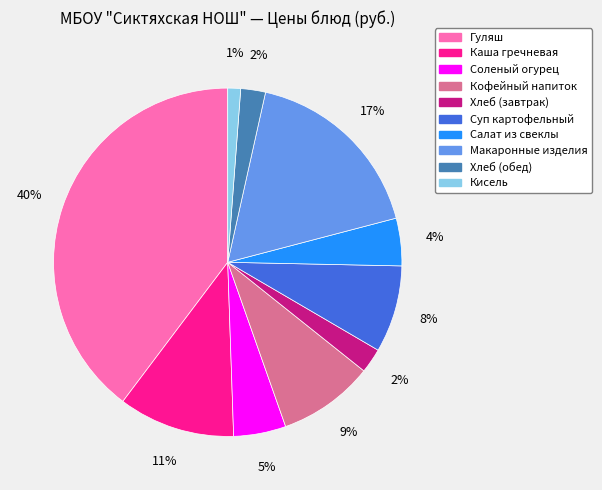

Is there a majority slice in this chart?

No